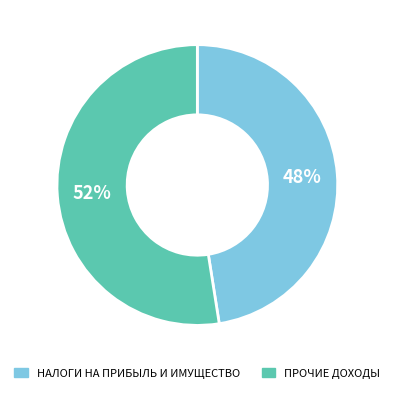

Is there any slice that represents more than half of the pie?

Yes